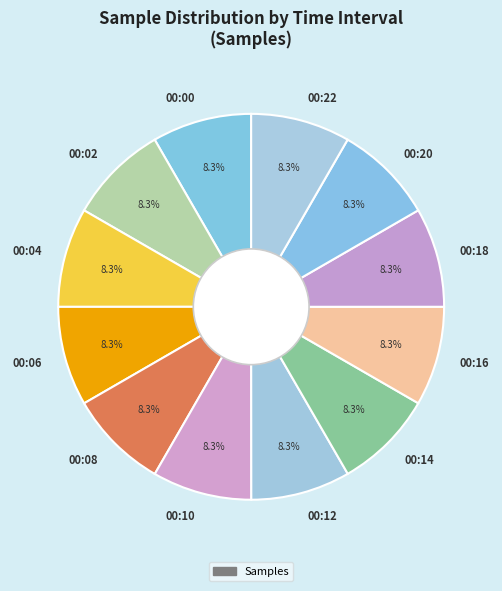

Is the sum of 00:22 and 00:10 greater than half?

No